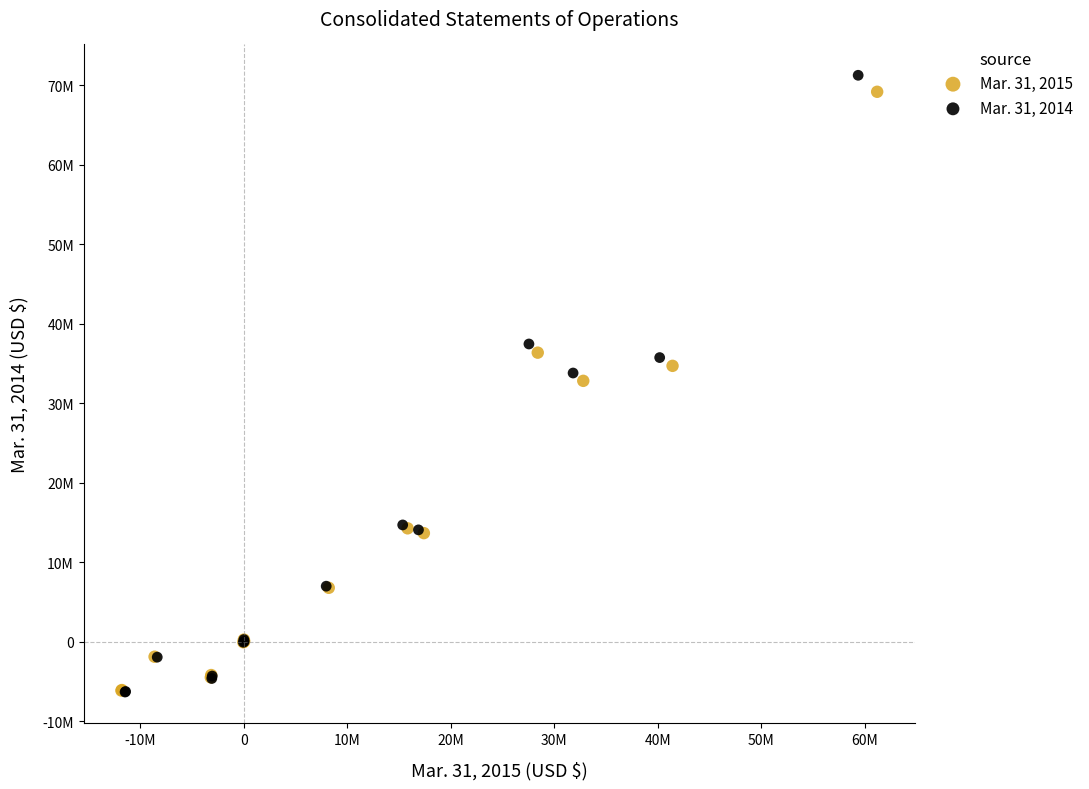

Which series has the largest Y range (max minus min)?

Mar. 31, 2014